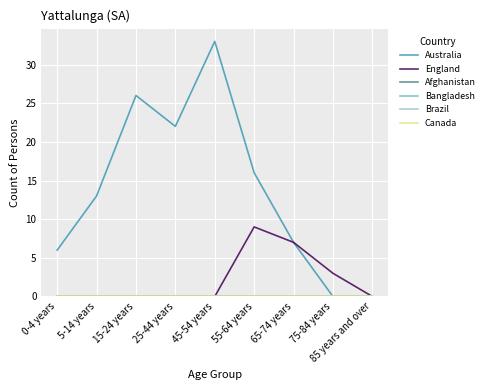

Count the England values in the range 0 to 3.

7